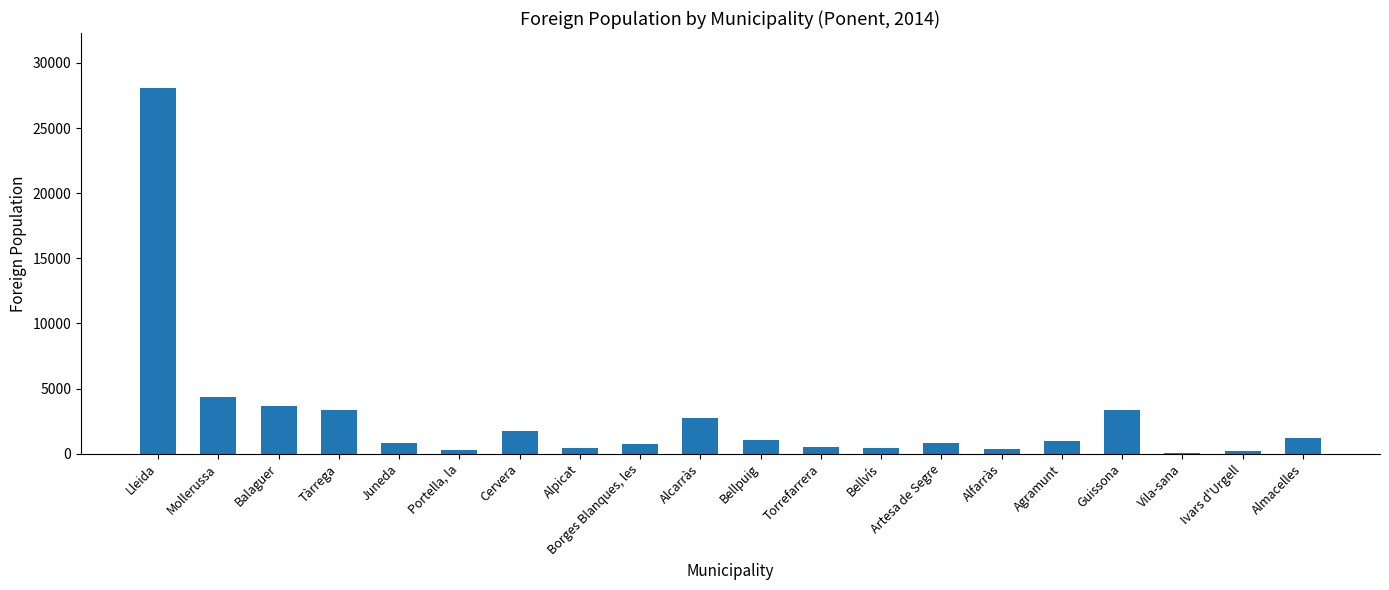

Approximately how many times larger is the value at Juneda compared to Mollerussa?

0.2